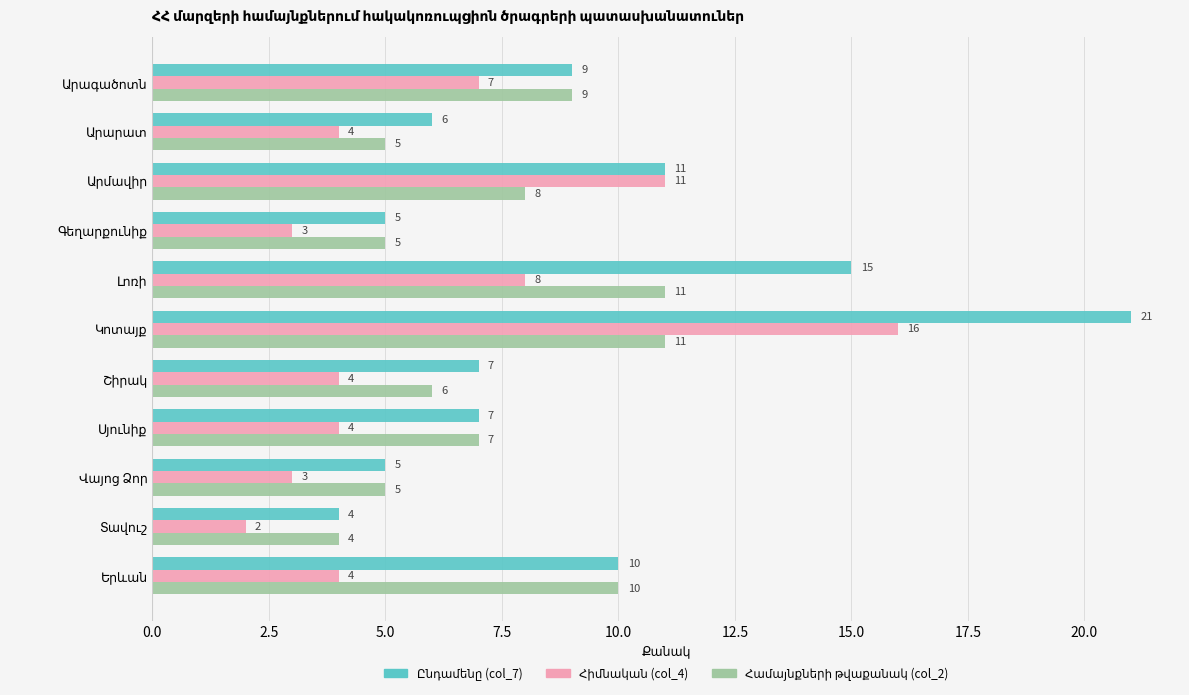

Count the number of data series in this chart.

3